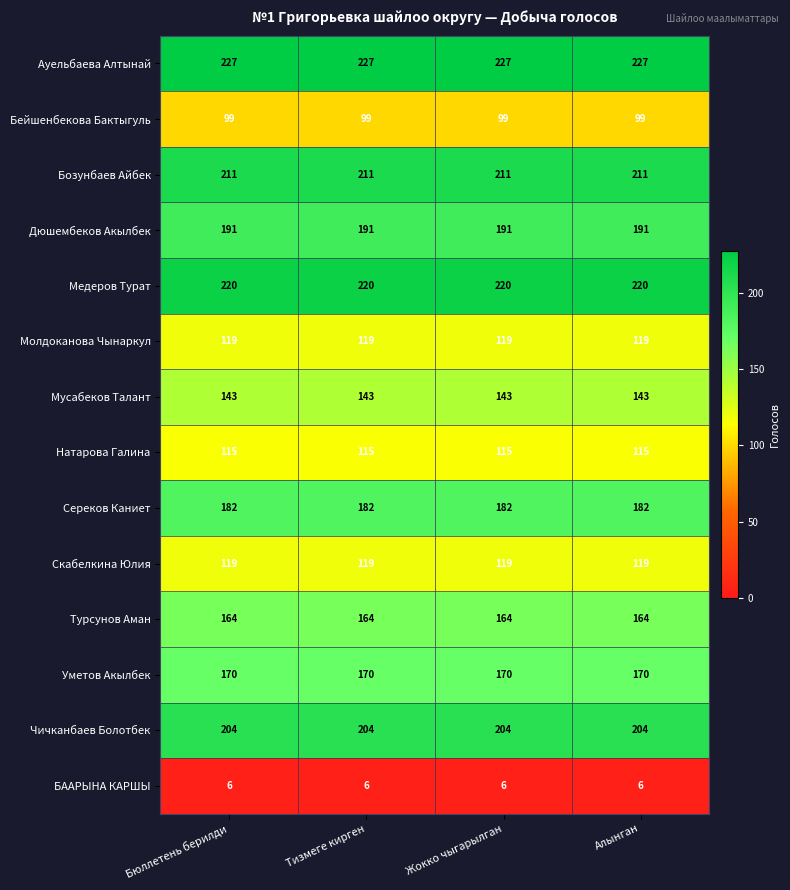

The value of Натарова Галина at Алынган is 65. True or false?

False